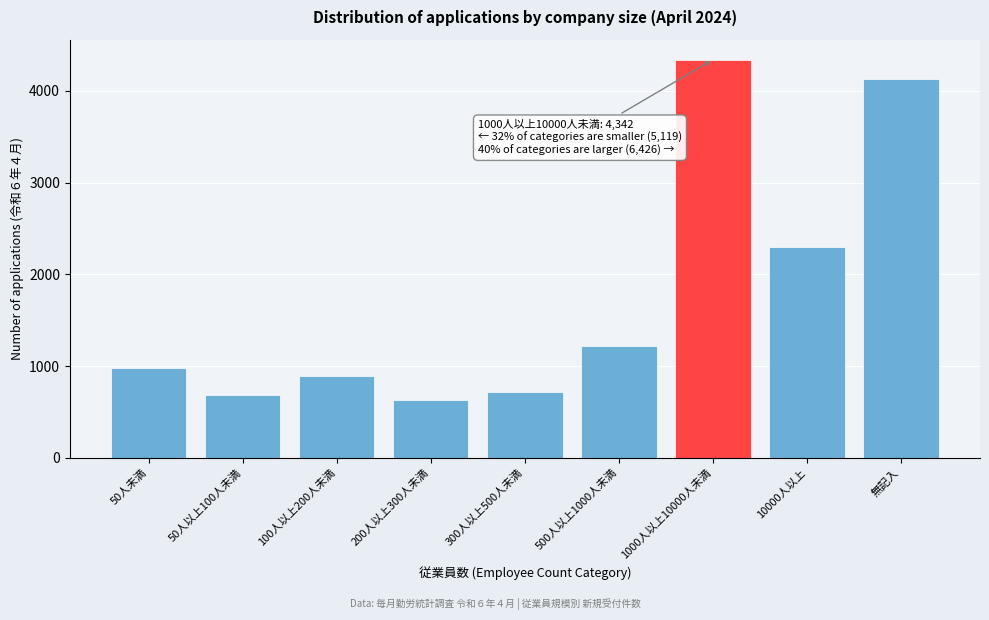

Reading left to right, what are all the values shown in this chart?

50人未満=974	50人以上100人未満=684	100人以上200人未満=895	200人以上300人未満=629	300人以上500人未満=714	500人以上1000人未満=1223	1000人以上10000人未満=4342	10000人以上=2296	無記入=4130